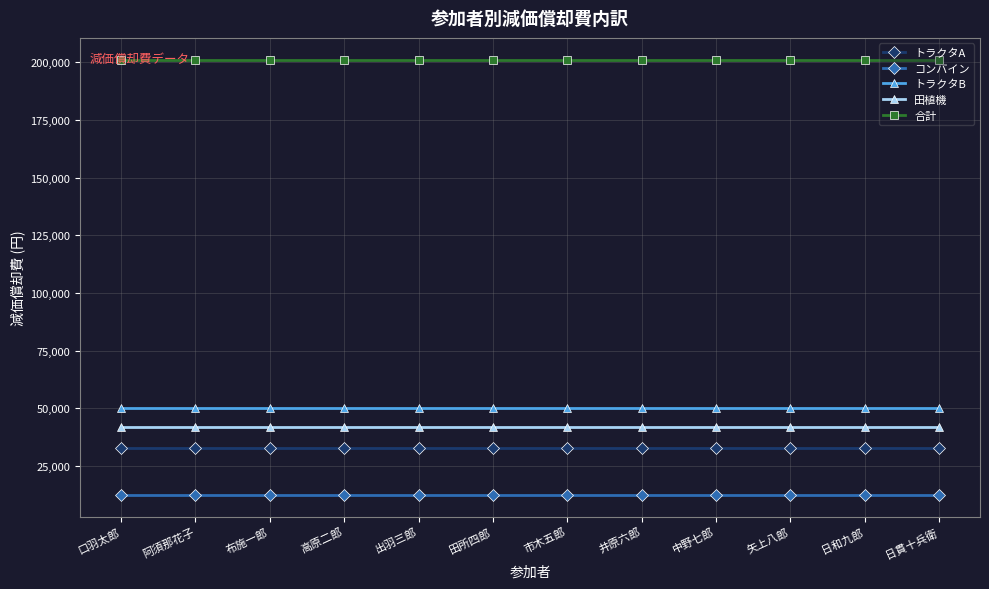

Reading right to left, extract all data points from this chart.

トラクタA: 日貫十兵衛=32771	日和九郎=32771	矢上八郎=32771	中野七郎=32771	井原六郎=32771	市木五郎=32771	田所四郎=32771	出羽三郎=32771	高原二郎=32771	布施一郎=32771	阿須那花子=32771	口羽太郎=32771
コンバイン: 日貫十兵衛=12413	日和九郎=12413	矢上八郎=12413	中野七郎=12413	井原六郎=12413	市木五郎=12413	田所四郎=12413	出羽三郎=12413	高原二郎=12413	布施一郎=12413	阿須那花子=12413	口羽太郎=12413
トラクタB: 日貫十兵衛=50000	日和九郎=50000	矢上八郎=50000	中野七郎=50000	井原六郎=50000	市木五郎=50000	田所四郎=50000	出羽三郎=50000	高原二郎=50000	布施一郎=50000	阿須那花子=50000	口羽太郎=50000
田植機: 日貫十兵衛=41666	日和九郎=41666	矢上八郎=41666	中野七郎=41666	井原六郎=41666	市木五郎=41666	田所四郎=41666	出羽三郎=41666	高原二郎=41666	布施一郎=41666	阿須那花子=41666	口羽太郎=41666
合計: 日貫十兵衛=201200	日和九郎=201200	矢上八郎=201200	中野七郎=201200	井原六郎=201200	市木五郎=201200	田所四郎=201200	出羽三郎=201200	高原二郎=201200	布施一郎=201200	阿須那花子=201200	口羽太郎=201200